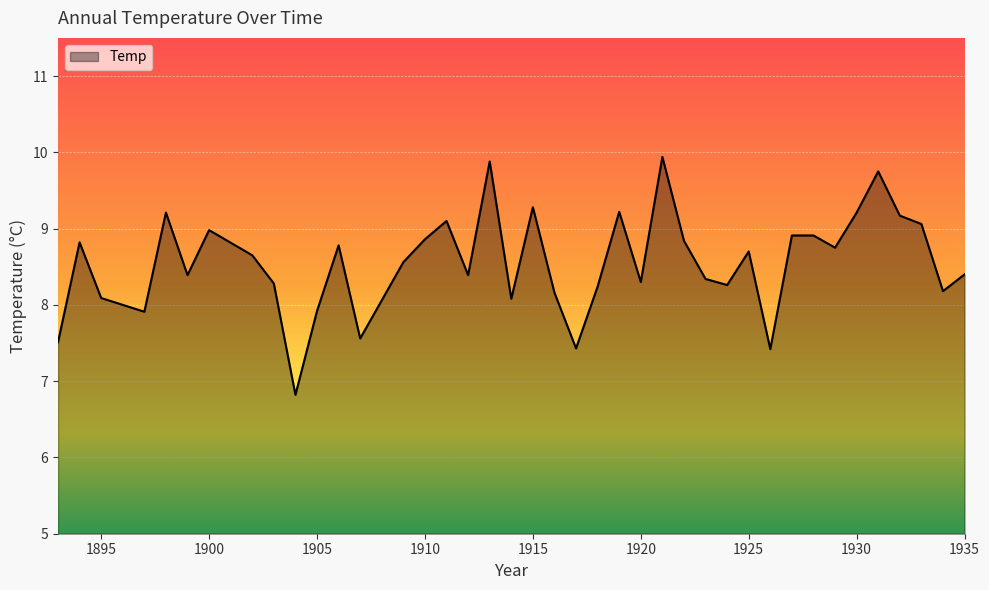

What is the difference between the maximum and minimum values?

3.1